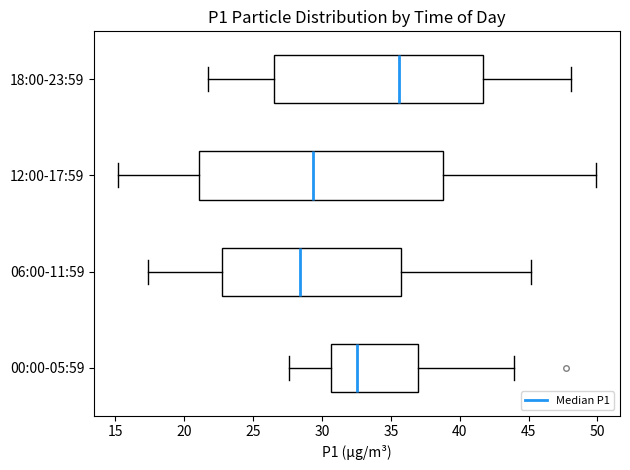

Reading bottom to top, read every box against the x-axis: the position of its median line, the range the box covers, and the ends of its whiskers. The values are not printed on the chart, so give them approximately, as read against the axis.

00:00-05:59: median 32.5, box 30.5 to 37.0, whiskers 27.5 to 44.0
06:00-11:59: median 28.5, box 22.5 to 36.0, whiskers 17.5 to 45.0
12:00-17:59: median 29.5, box 21.0 to 39.0, whiskers 15.0 to 50.0
18:00-23:59: median 35.5, box 26.5 to 41.5, whiskers 21.5 to 48.0